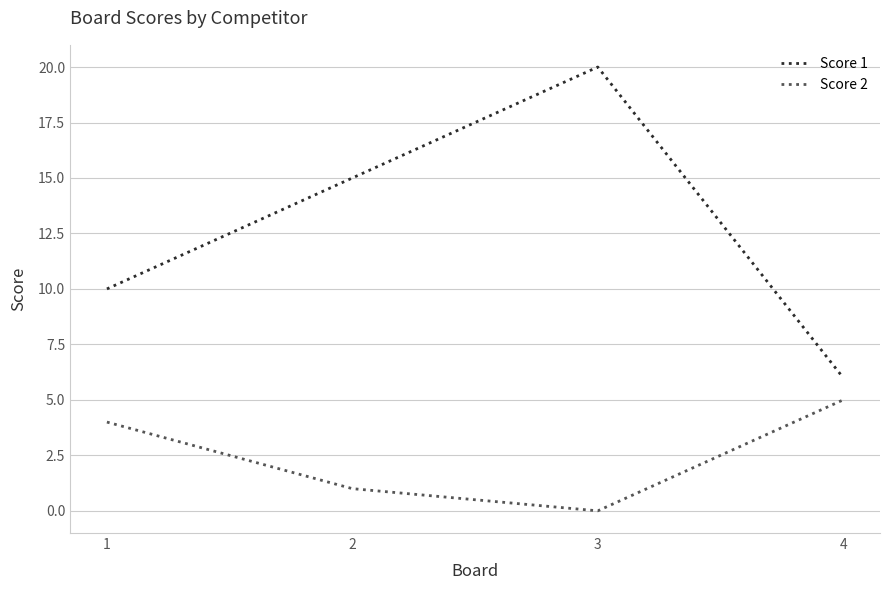

Does the chart have visible grid lines?

Yes